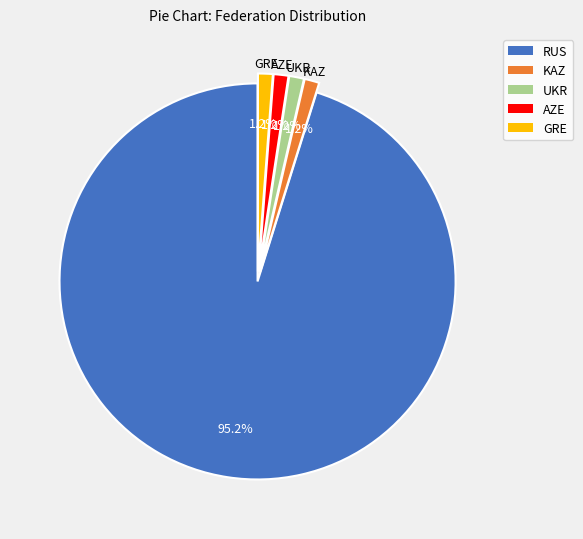

To the nearest percent, what is the average slice percentage?

20%